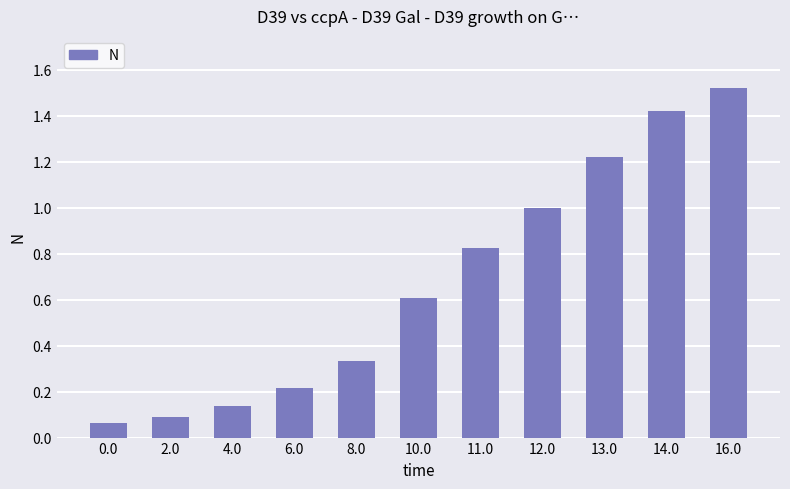

Does the chart contain stacked bars?

No